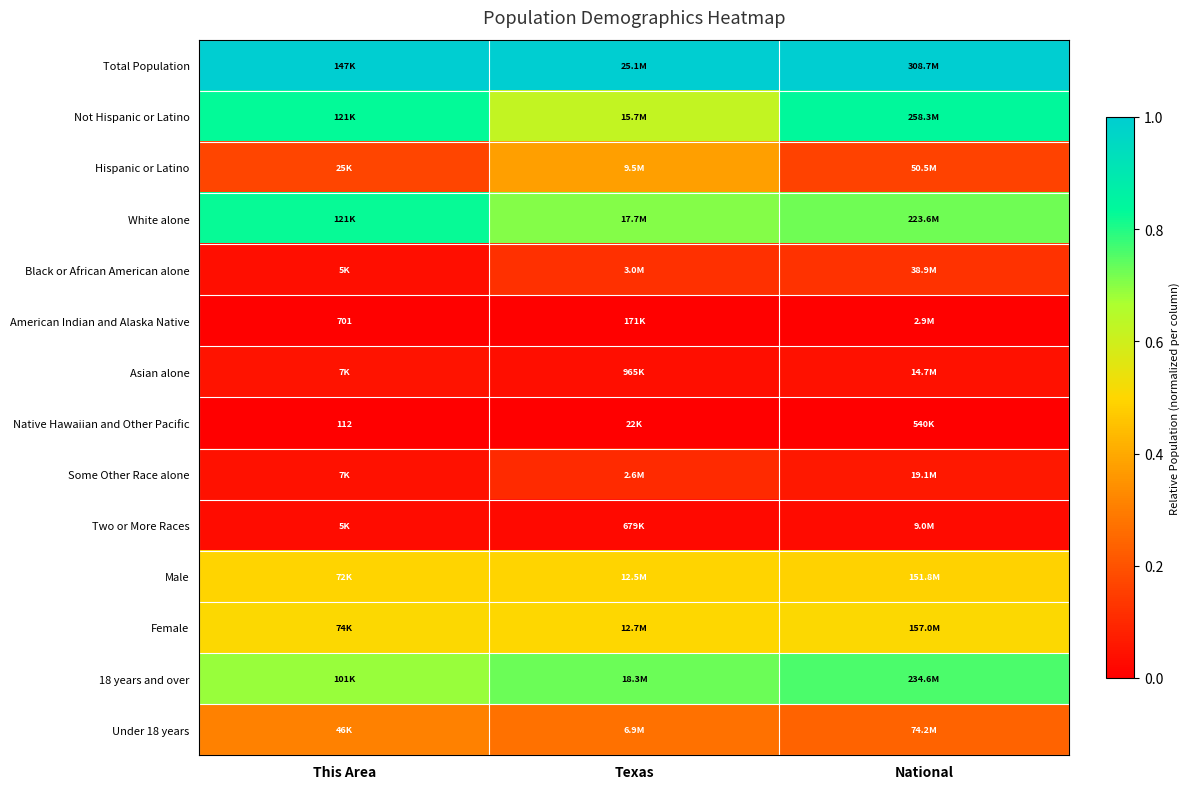

What is the spread (max minus min) of values at Texas?

1.0